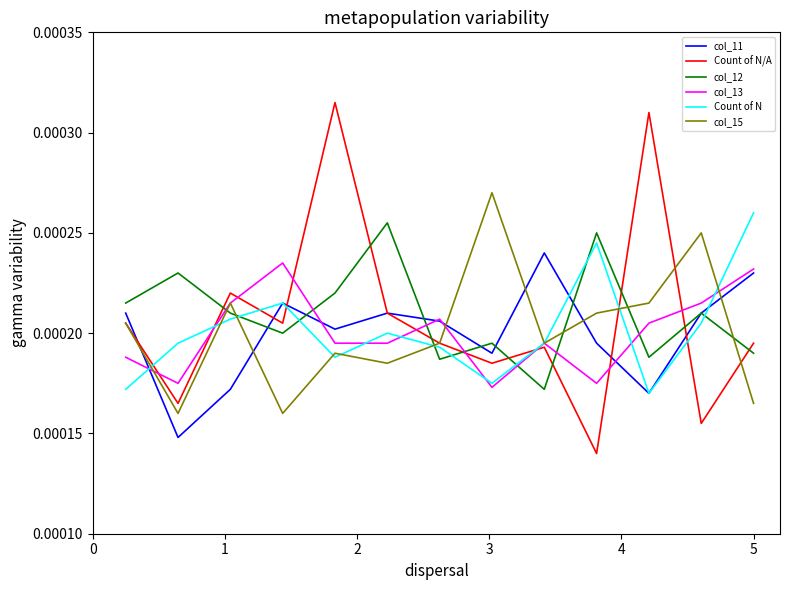

Which series has the widest spread of values?

Count of N/A